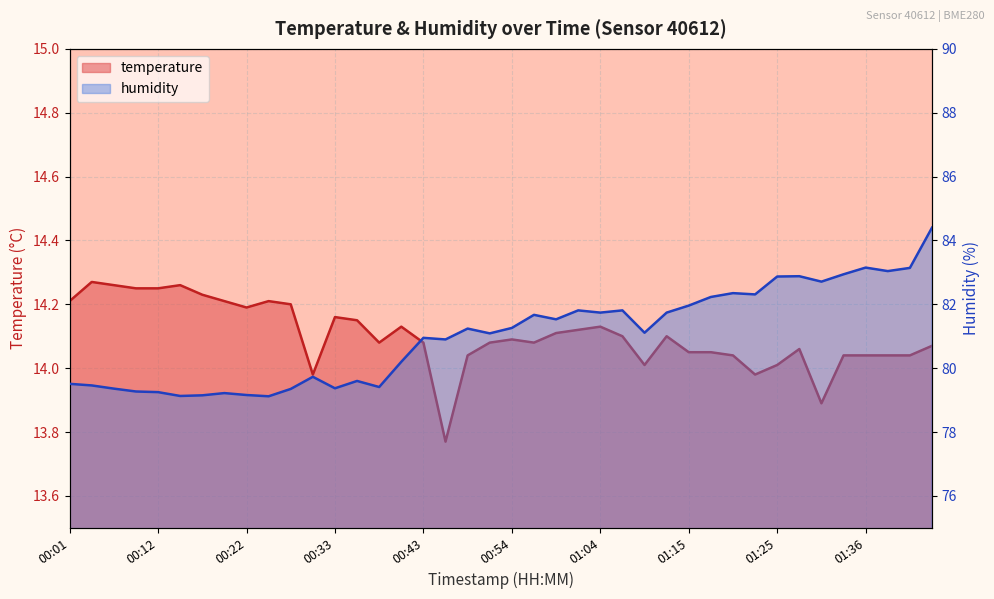

Is the value of humidity at 00:06 greater than the value of temperature at 00:30?

Yes